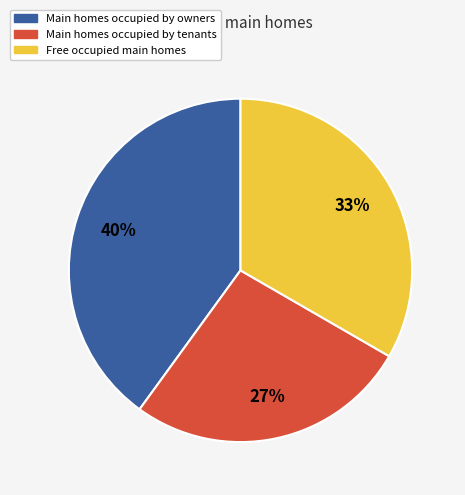

To the nearest percent, what is the difference between the largest and smallest slice percentages?

13%